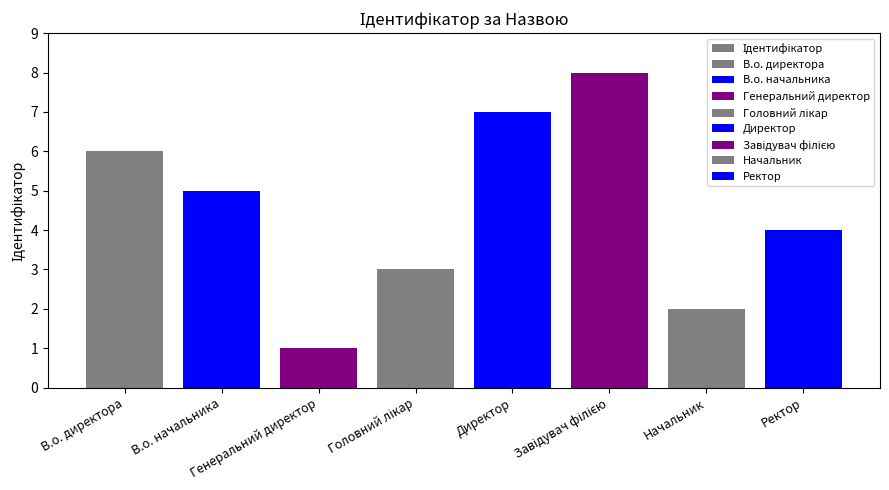

Does the chart contain stacked bars?

No